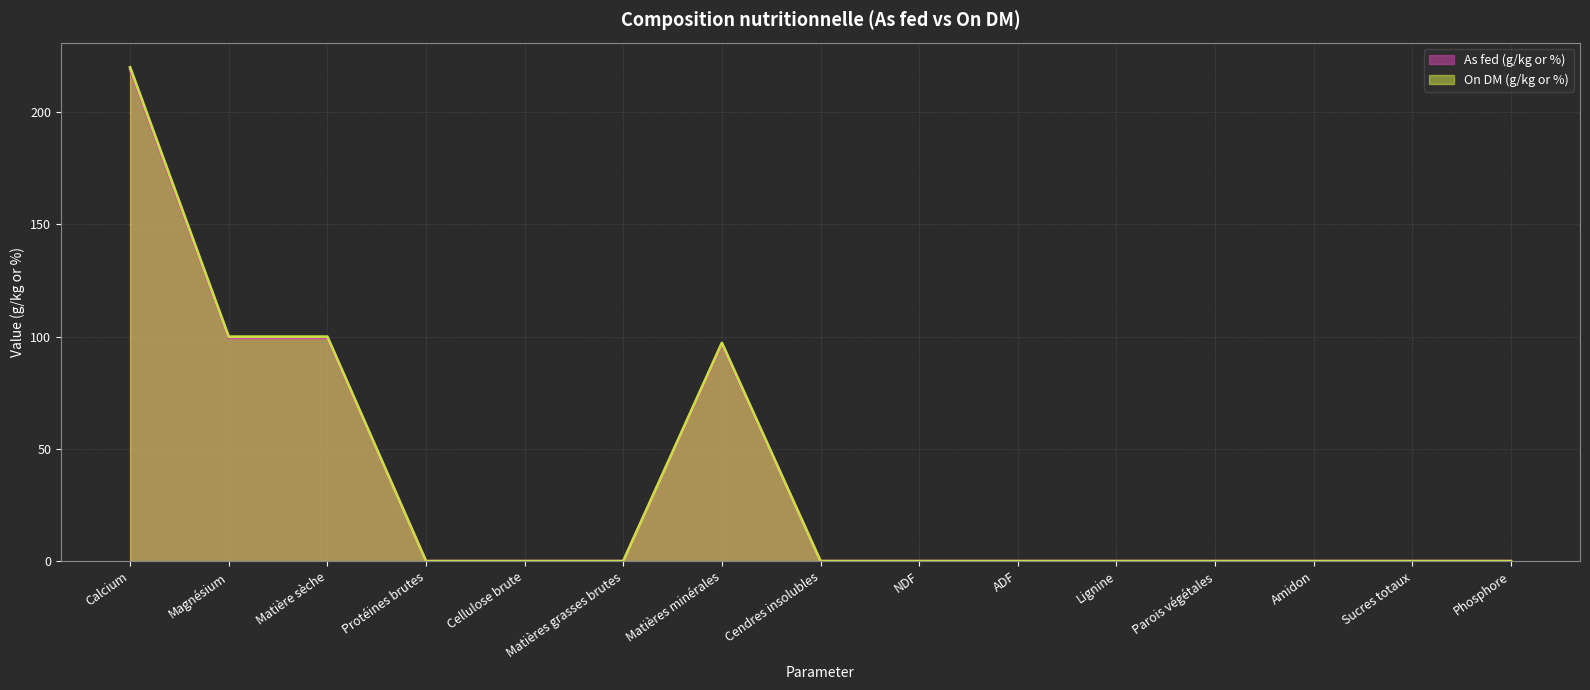

Does the chart display data point markers on the line(s)?

No